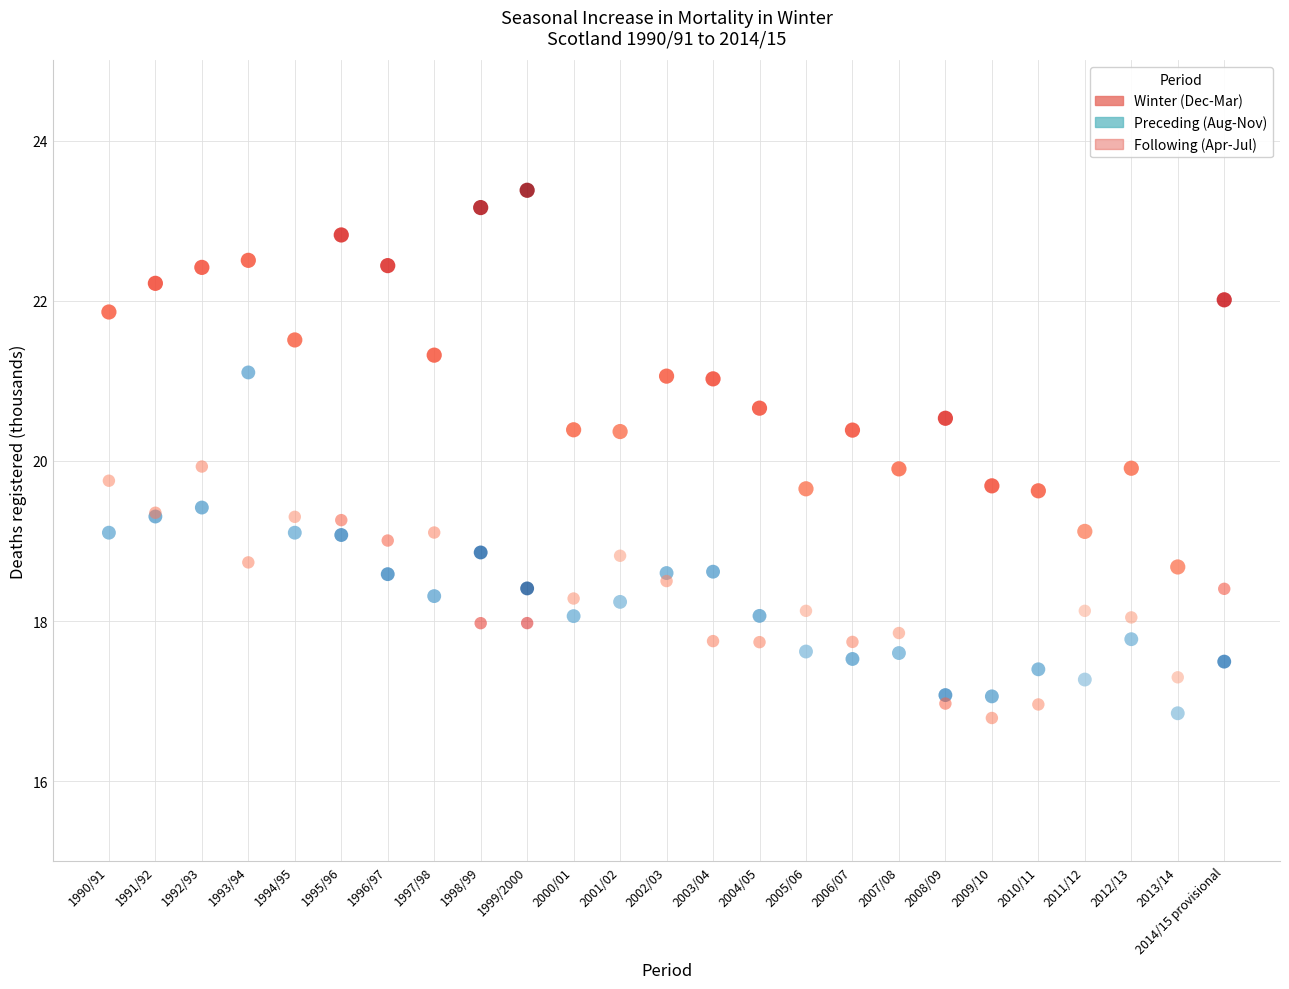

Which series reaches the maximum Y coordinate?

Winter (Dec-Mar)